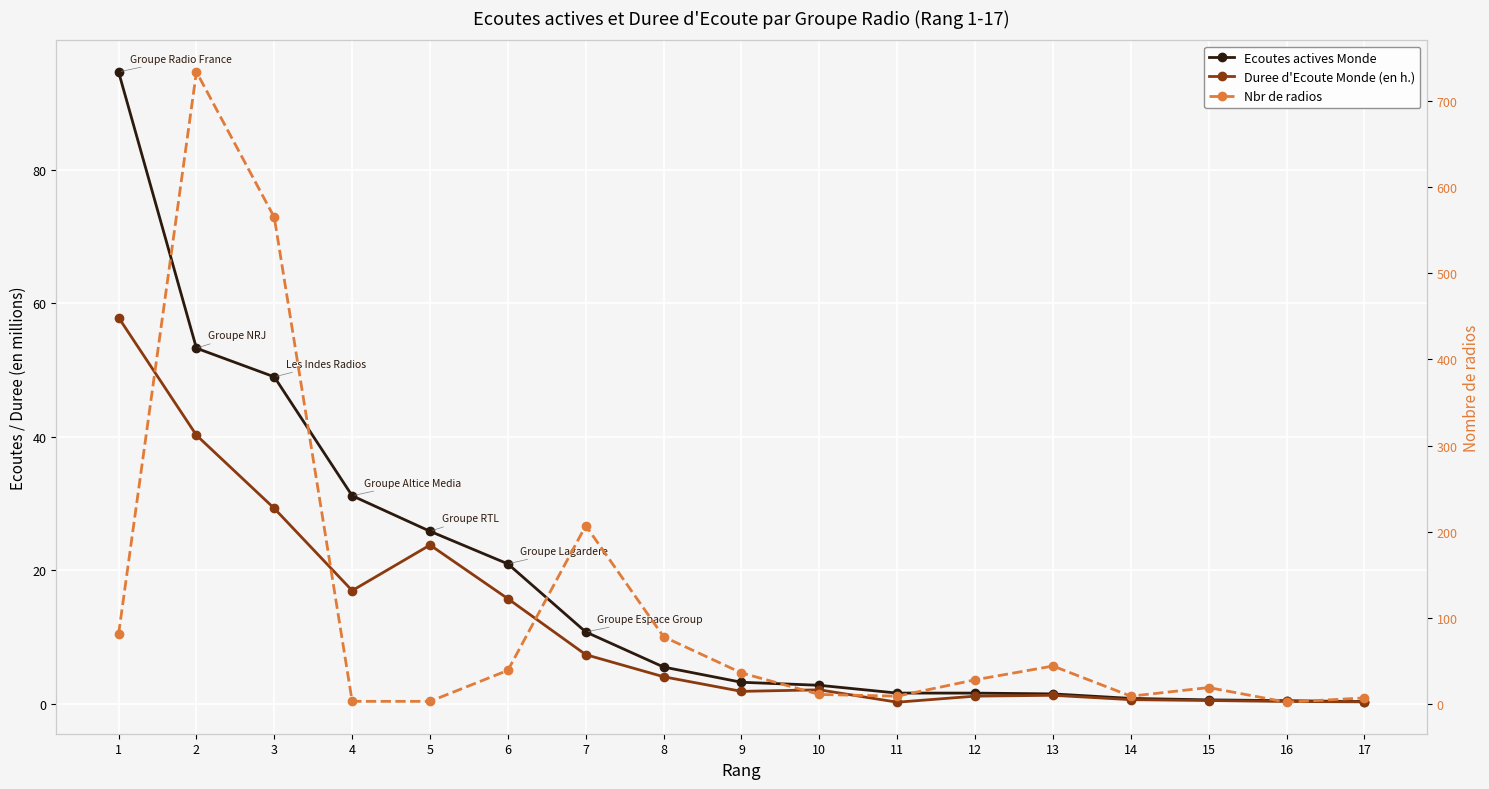

How many times do Duree d'Ecoute Monde (en h.) and Nbr de radios cross each other?

2